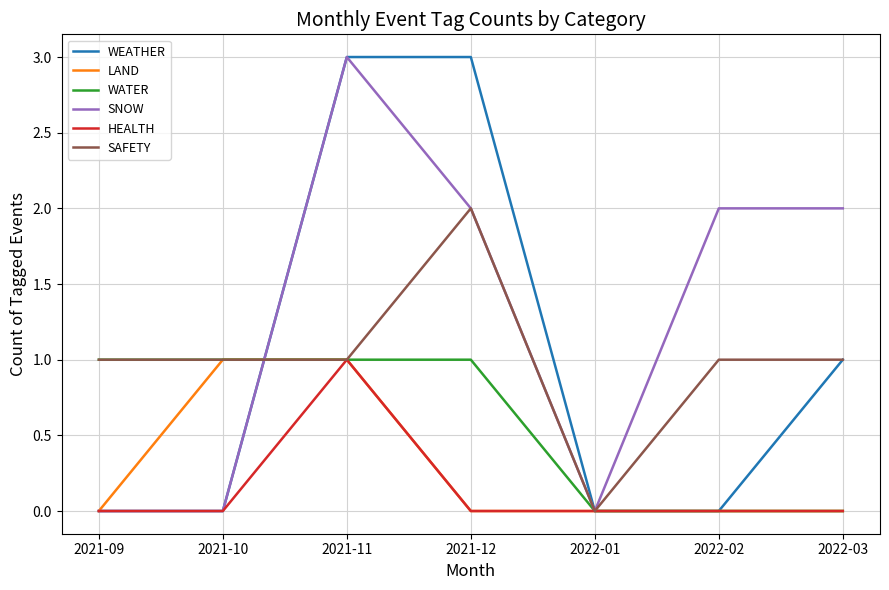

Is the value of HEALTH at 2021-12 greater than the value of WEATHER at 2021-11?

No